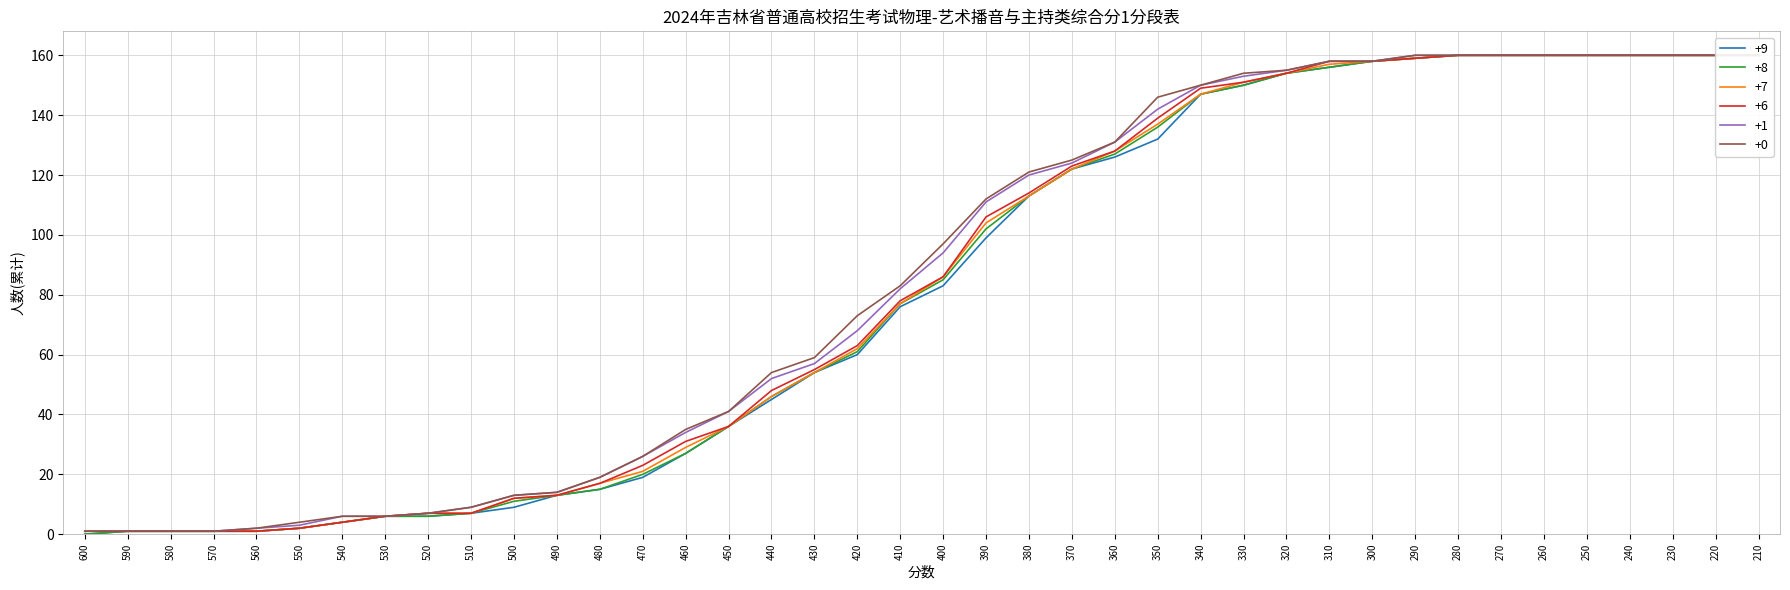

At which label does +7 first exceed 86?

390